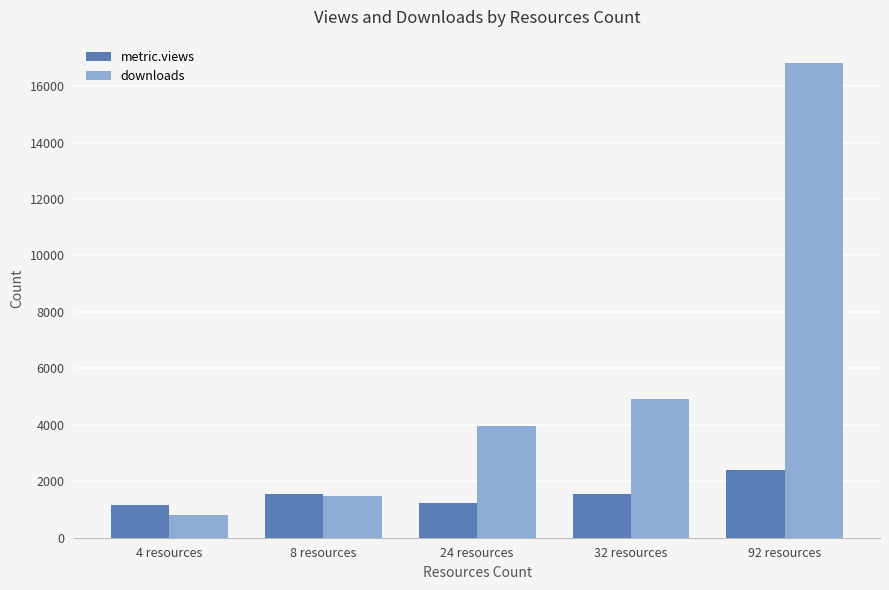

The metric.views series shows 1565 at 32 resources. True or false?

True